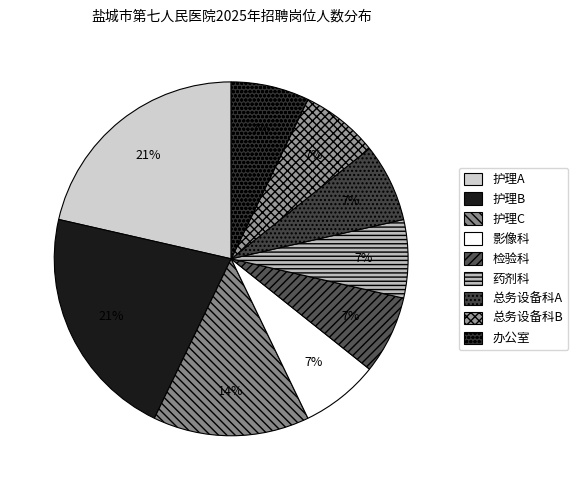

Count the number of slices in the pie.

9